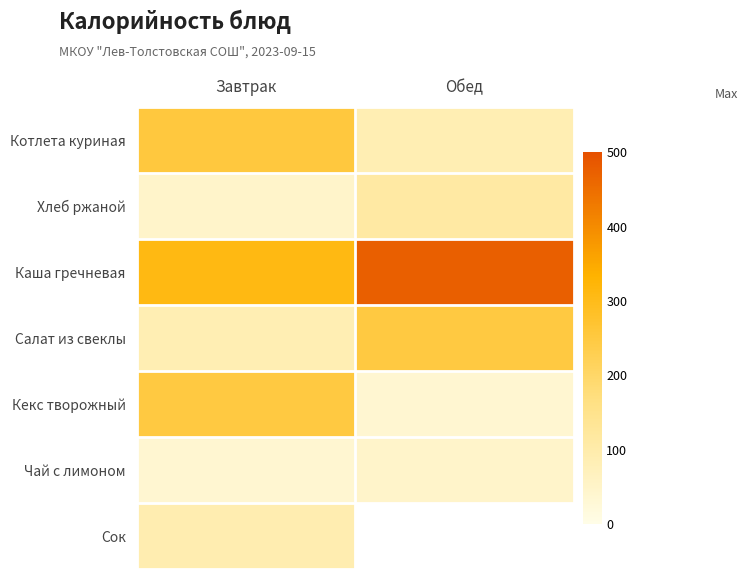

How many values in the Чай с лимоном series exceed 48?

1